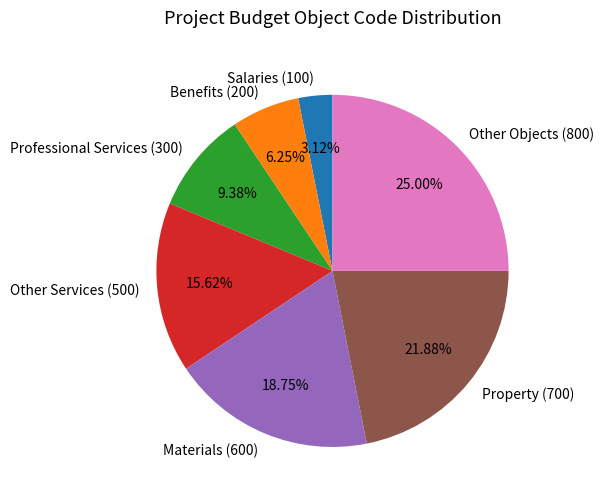

To the nearest percent, what is the combined percentage of Property (700) and Salaries (100)?

25%